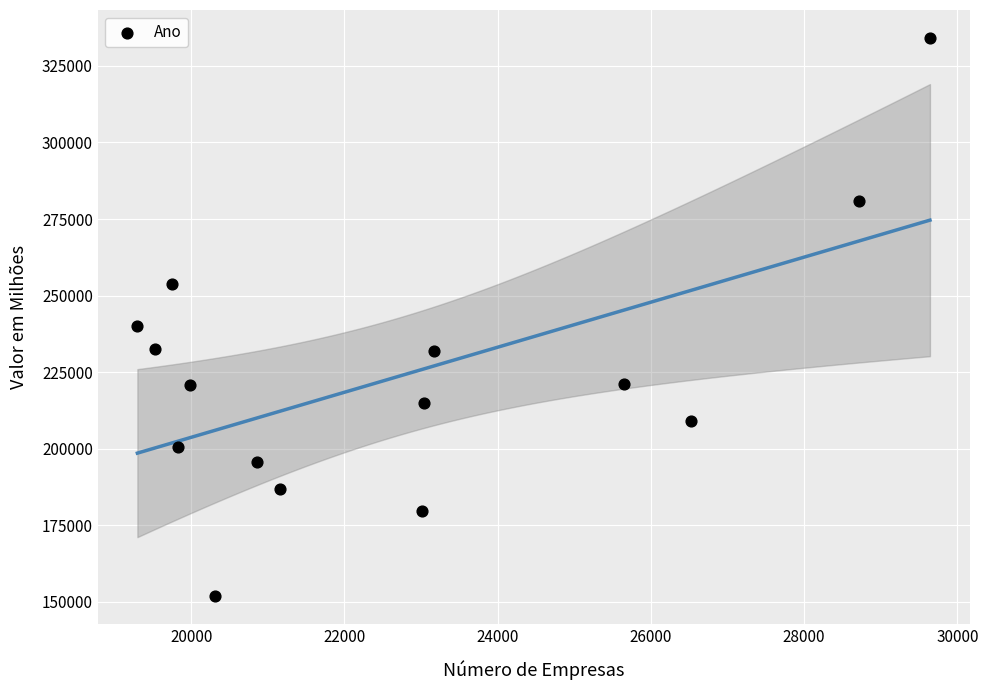

What Y value in the scatter plot is closest to 242963?

239952.5